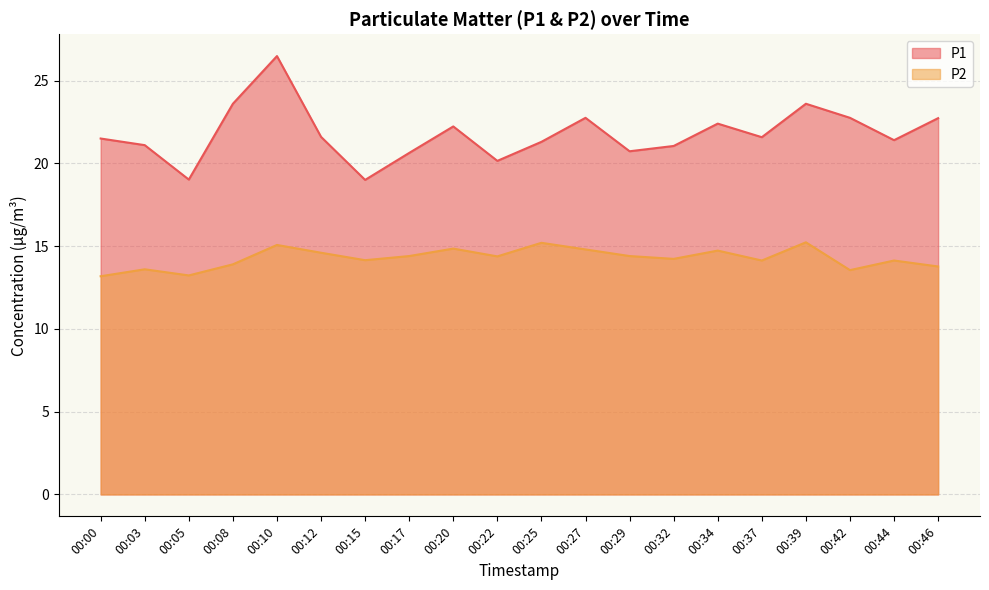

Reading left to right, list all the values displayed in this chart.

P1: 21.5	21.1	19.0	23.6	26.5	21.6	19.0	20.6	22.2	20.1	21.3	22.8	20.7	21.1	22.4	21.6	23.6	22.8	21.4	22.7
P2: 13.2	13.6	13.2	13.9	15.1	14.6	14.2	14.4	14.8	14.4	15.2	14.8	14.4	14.2	14.7	14.1	15.2	13.6	14.1	13.8